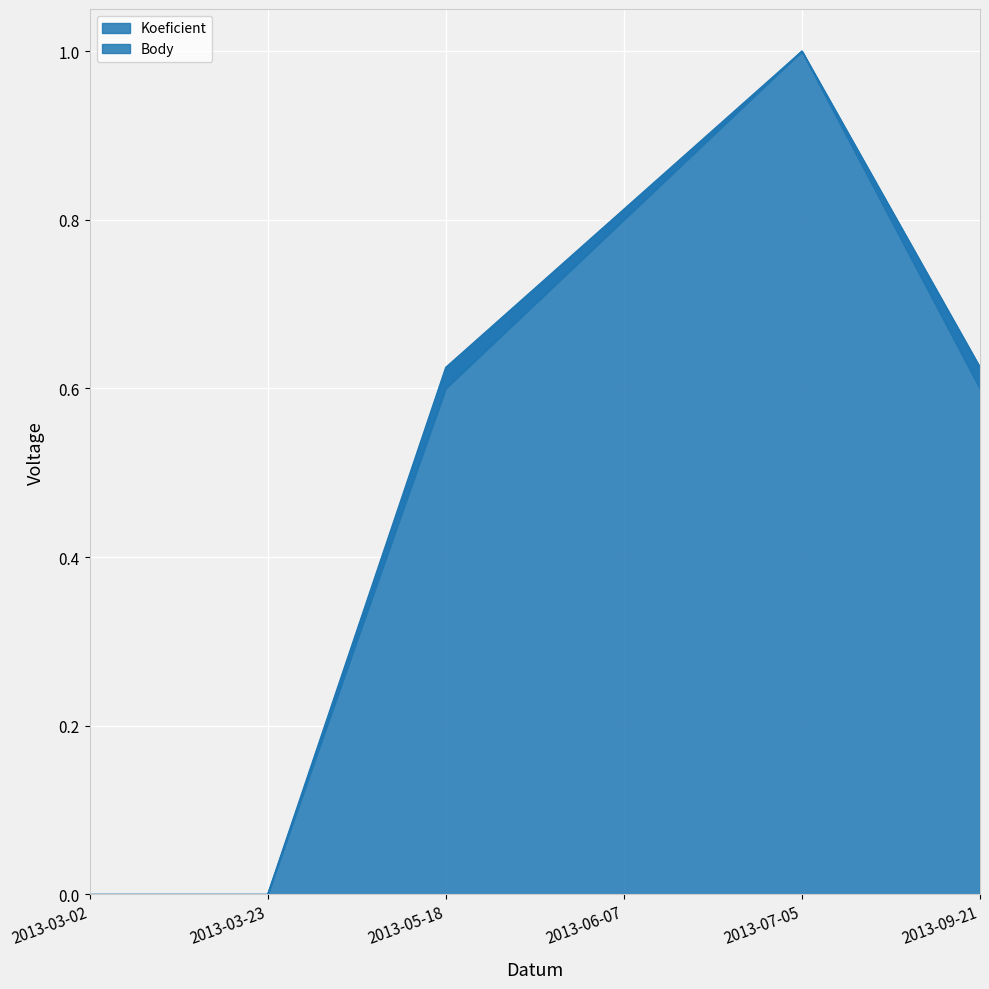

What is the average value of the Koeficient series?

0.5